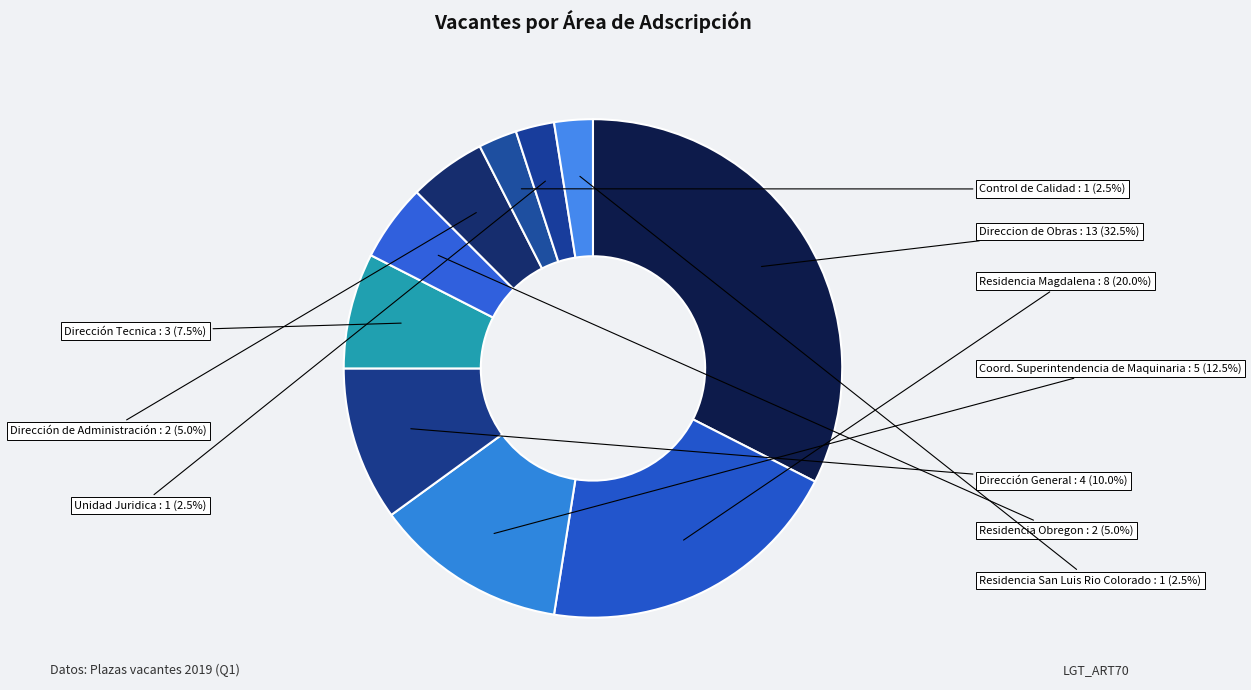

Is it true that Residencia Magdalena is 8% of the pie?

False